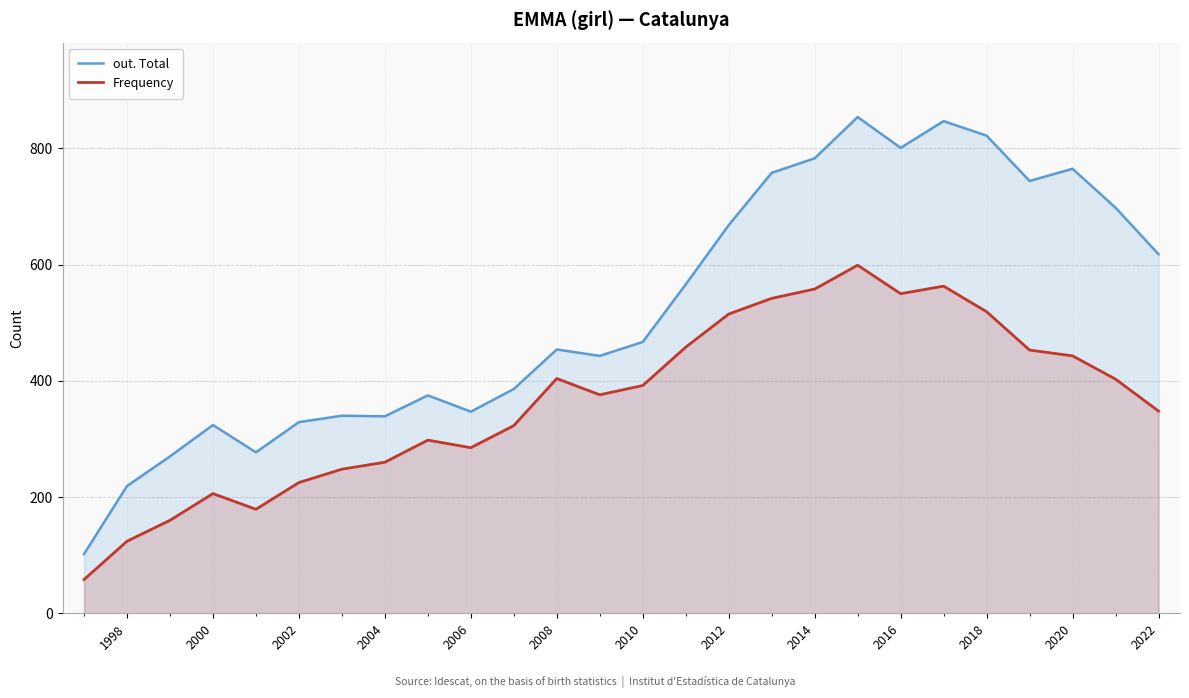

What is the smallest value displayed?

58